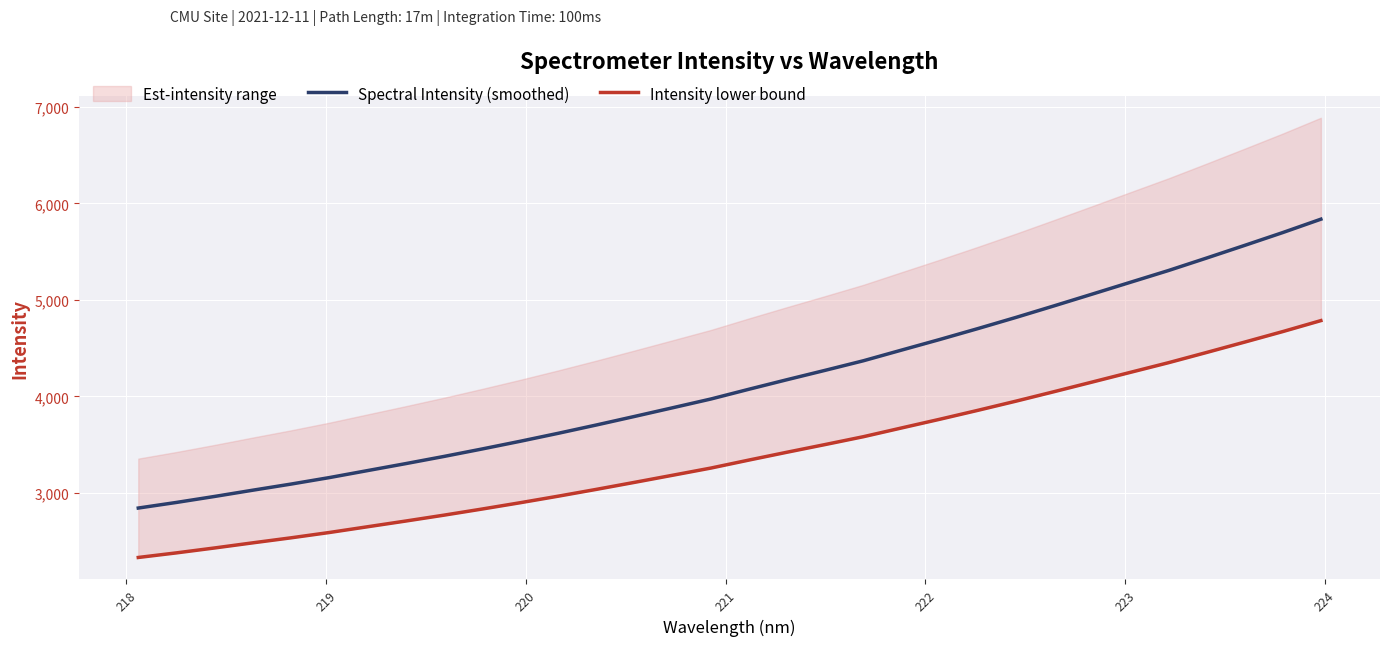

What is the minimum value for Spectral Intensity (smoothed)?

2844.1